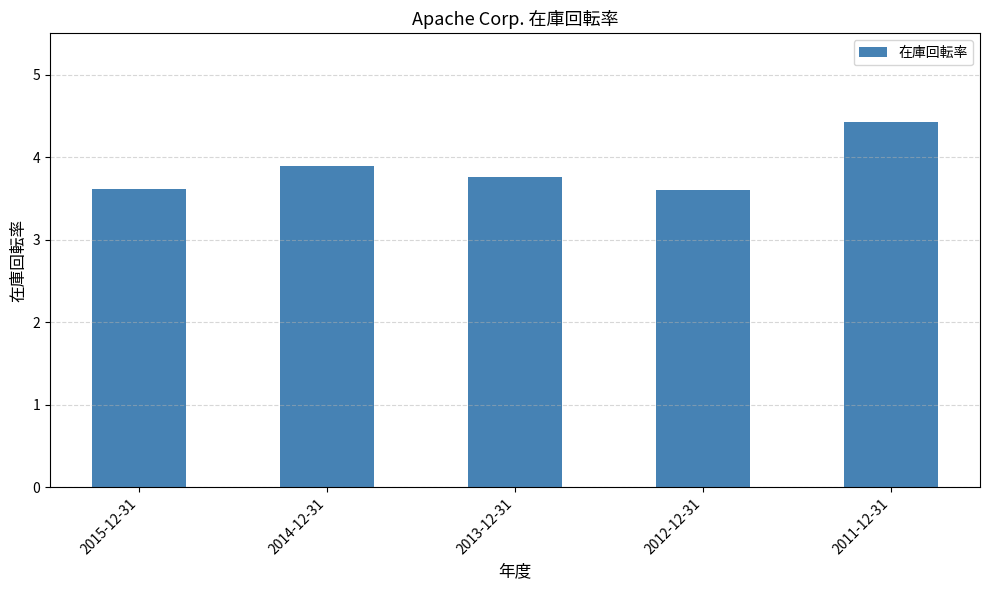

Is it true that the value at 2011-12-31 is 2.0?

False